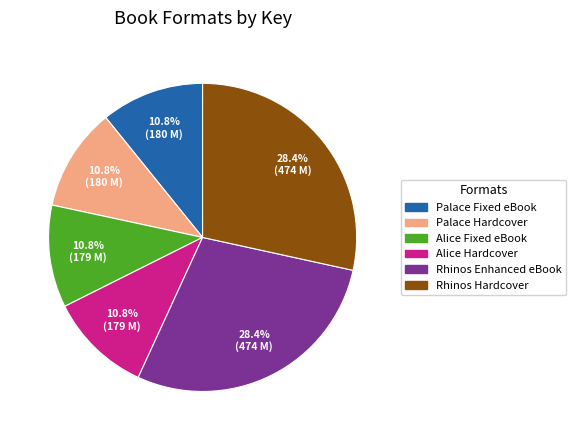

Is there a majority slice in this chart?

No